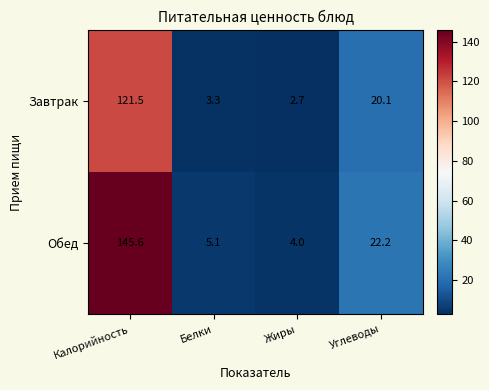

Which series has the widest spread of values?

Обед